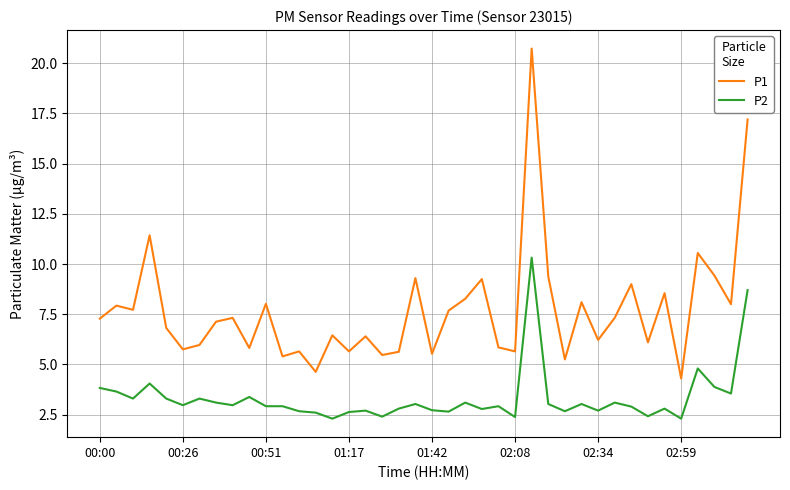

How many distinct data groups are displayed?

2